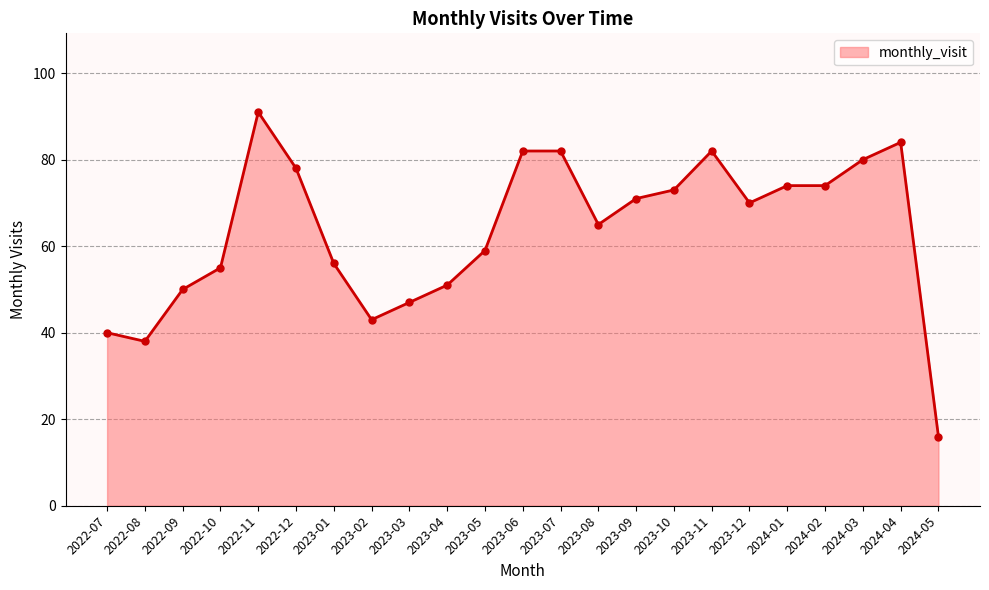

Count the number of values greater than 70.

11